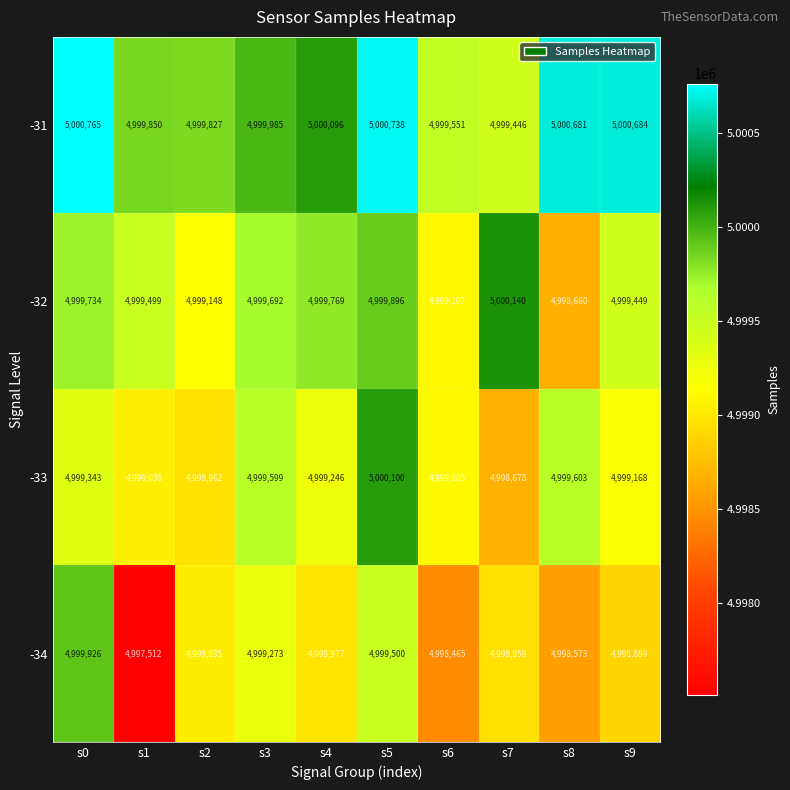

What is the difference between the highest and lowest values at s1?

2338